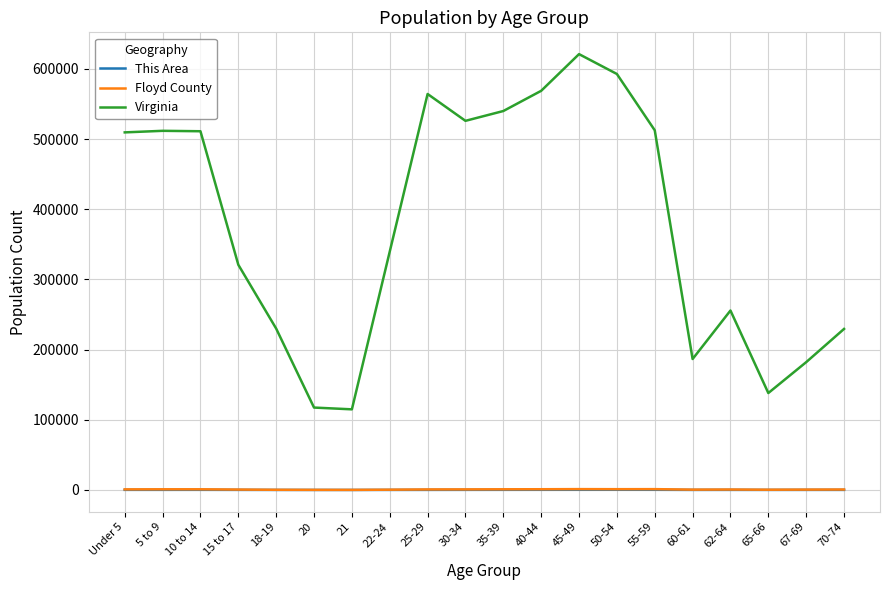

Which series has the widest spread of values?

Virginia